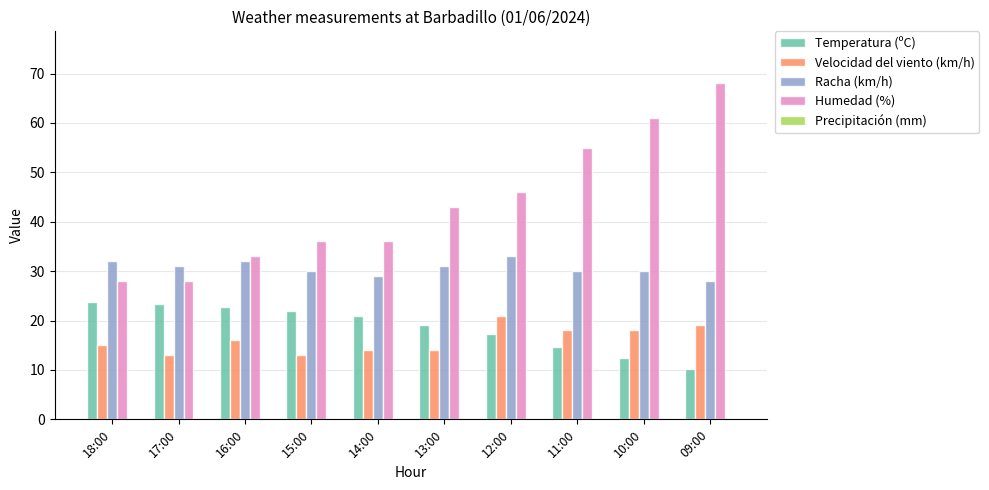

Rank the series at 14:00 from lowest to highest value.

Velocidad del viento (km/h), Temperatura (ºC), Racha (km/h), Humedad (%)